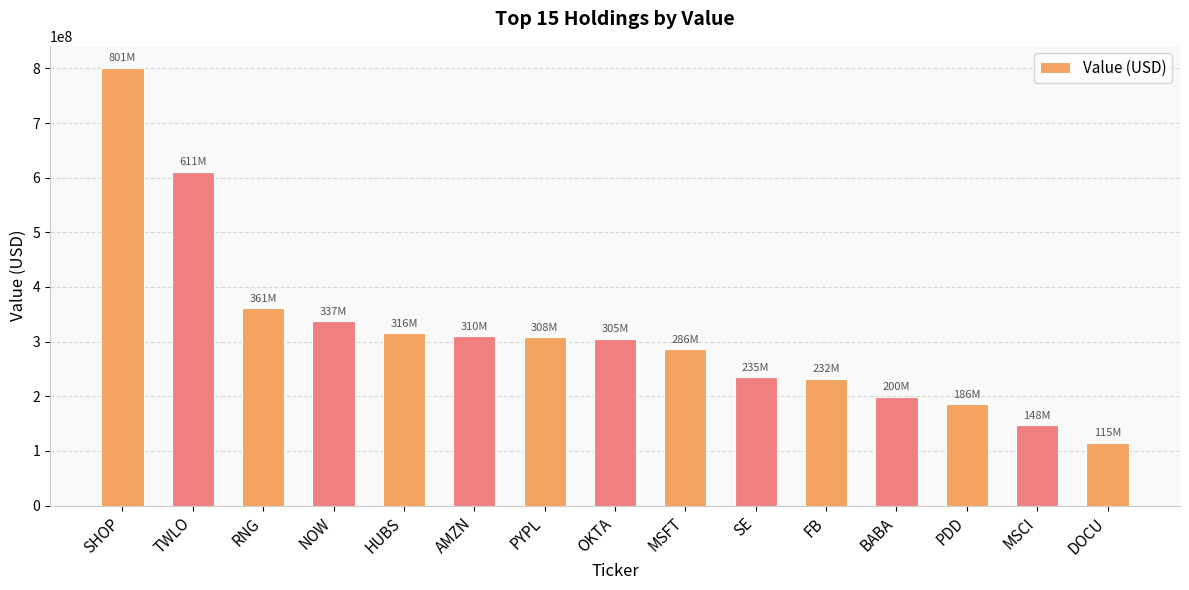

What is the label of the 1st bar from the right?

DOCU